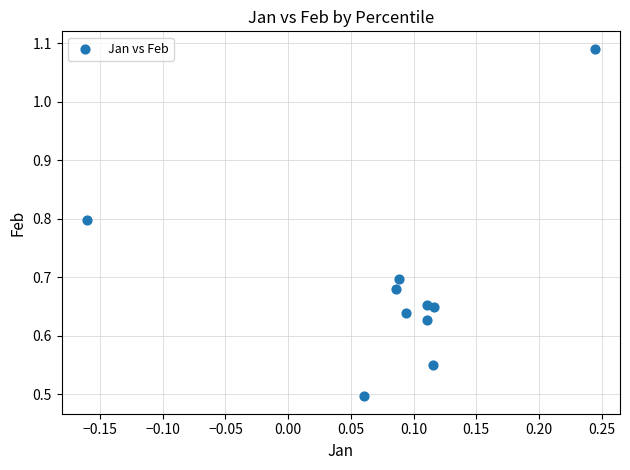

What is the range of X values (max minus min)?

0.4